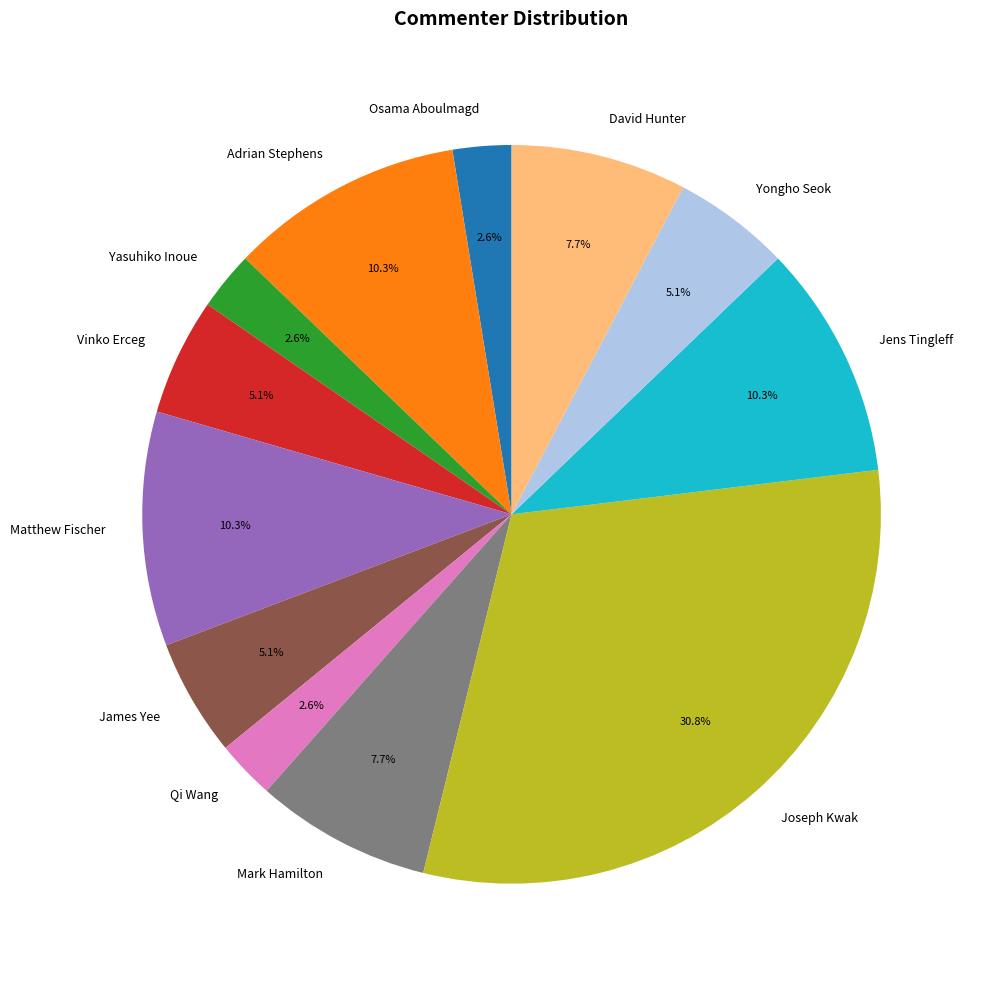

How many segments does this pie chart have?

12